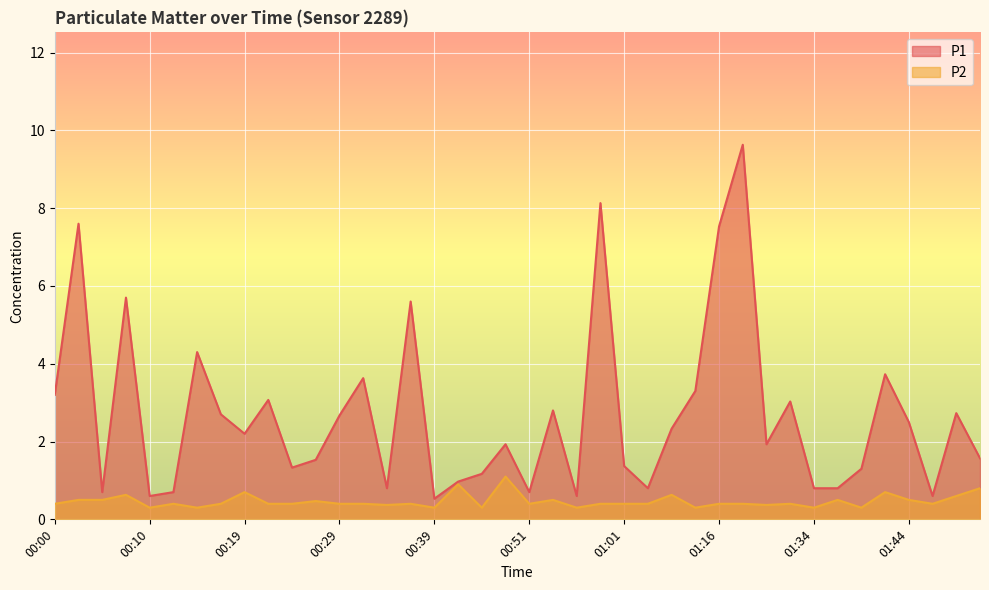

Reading left to right, what are all the values shown in this chart?

P1: 3.2	7.6	0.7	5.7	0.6	0.7	4.3	2.7	2.2	3.1	1.3	1.5	2.7	3.6	0.8	5.6	0.5	1.0	1.2	1.9	0.7	2.8	0.6	8.1	1.4	0.8	2.3	3.3	7.5	9.6	1.9	3.0	0.8	0.8	1.3	3.7	2.5	0.6	2.7	1.6
P2: 0.4	0.5	0.5	0.6	0.3	0.4	0.3	0.4	0.7	0.4	0.4	0.5	0.4	0.4	0.4	0.4	0.3	0.9	0.3	1.1	0.4	0.5	0.3	0.4	0.4	0.4	0.6	0.3	0.4	0.4	0.4	0.4	0.3	0.5	0.3	0.7	0.5	0.4	0.6	0.8